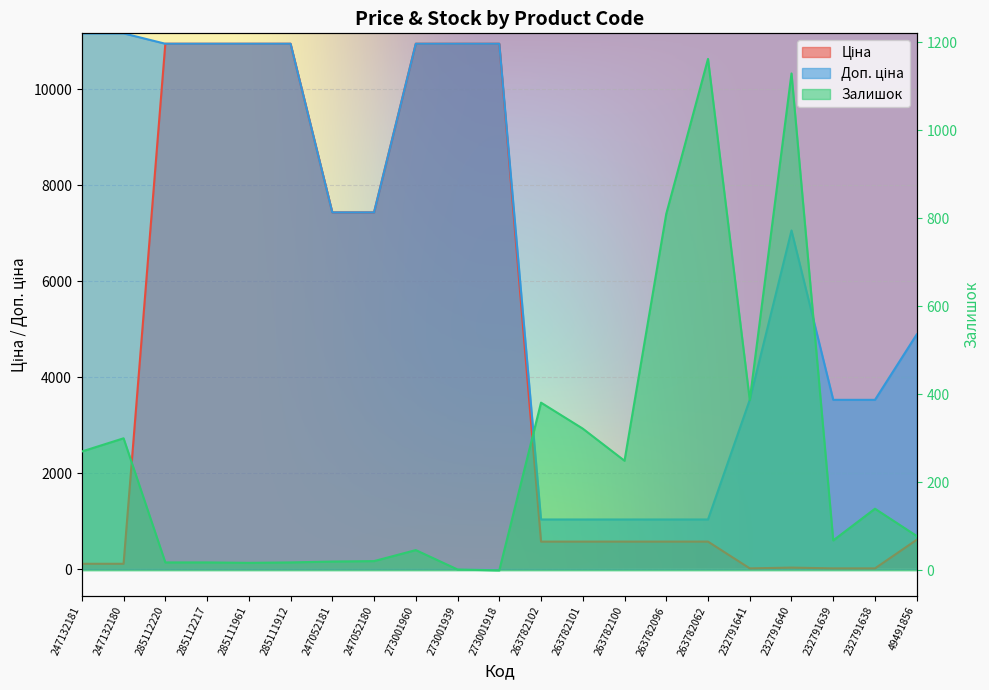

How many interior local peaks does the Доп. ціна series have?

1